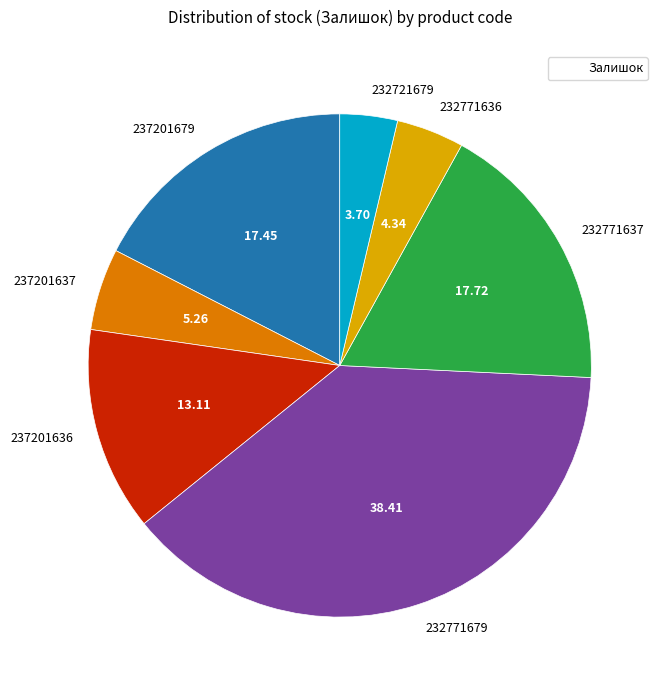

Do 232771679 and 232771637 together represent more than half of the pie?

Yes